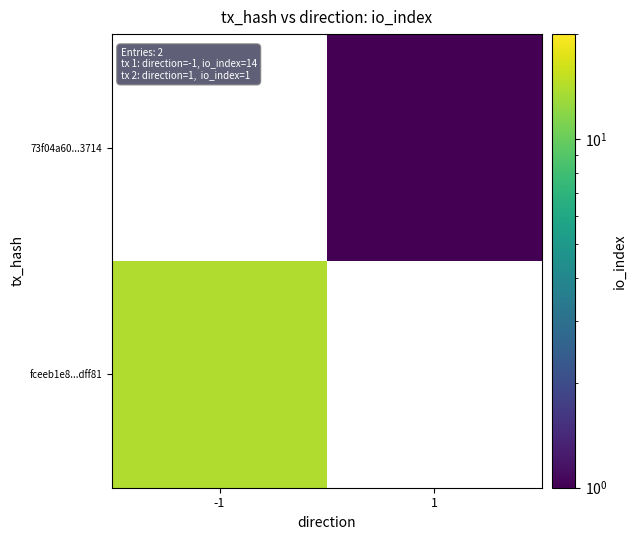

At which label does 73f04a60...3714 reach its peak?

-1